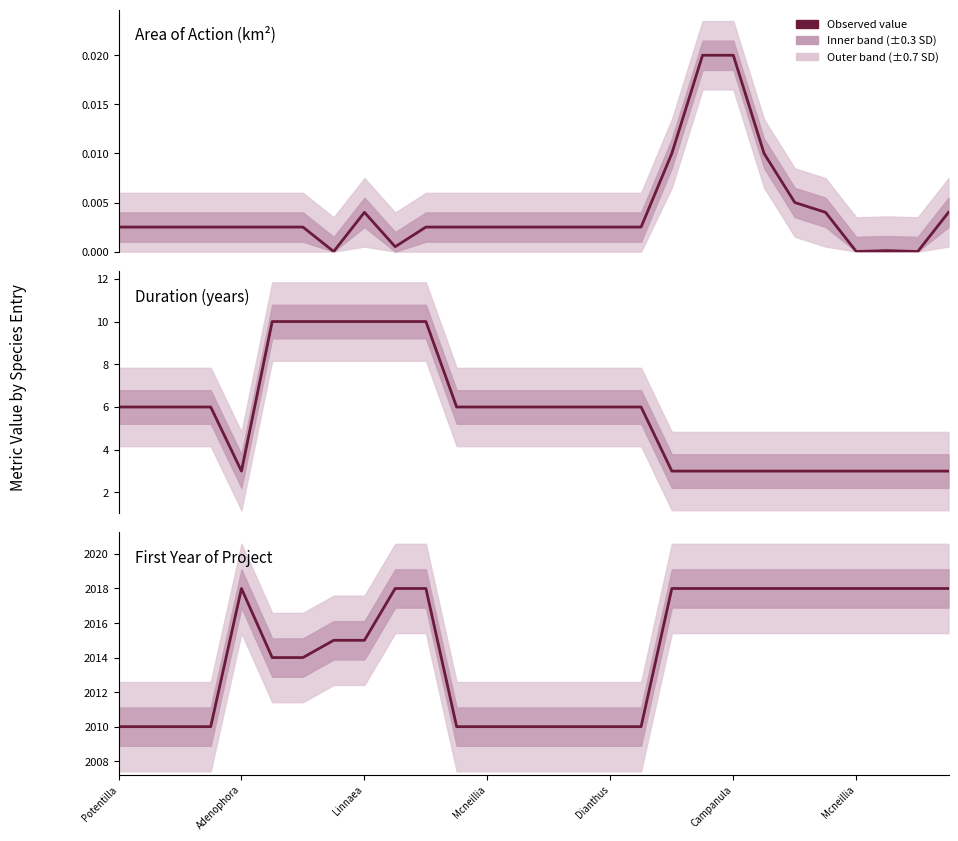

True or false: First Year of Project has more than 2 interior local peaks.

False